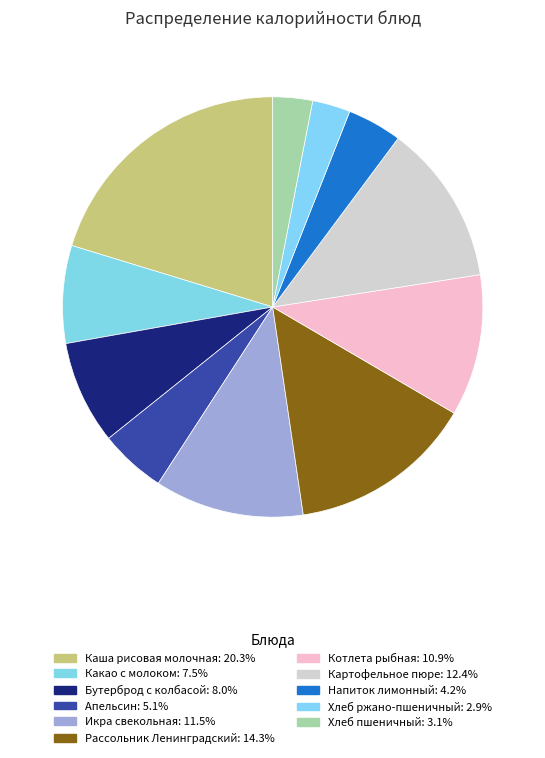

How many slices are in this pie chart?

11